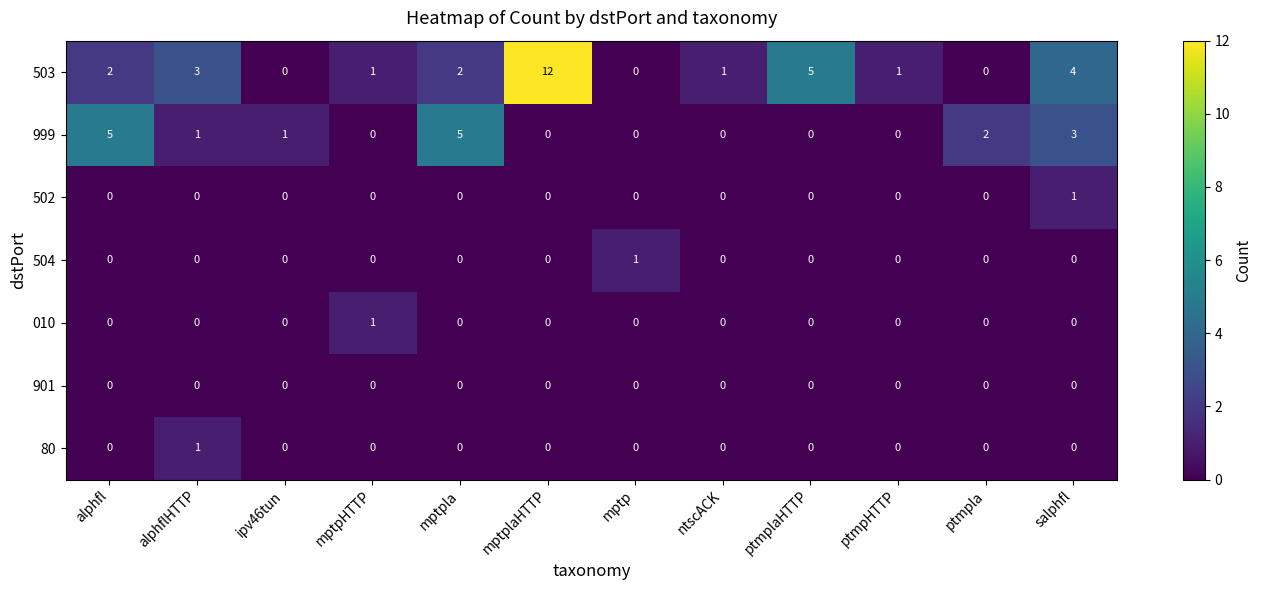

Which series has the largest range (max minus min)?

503